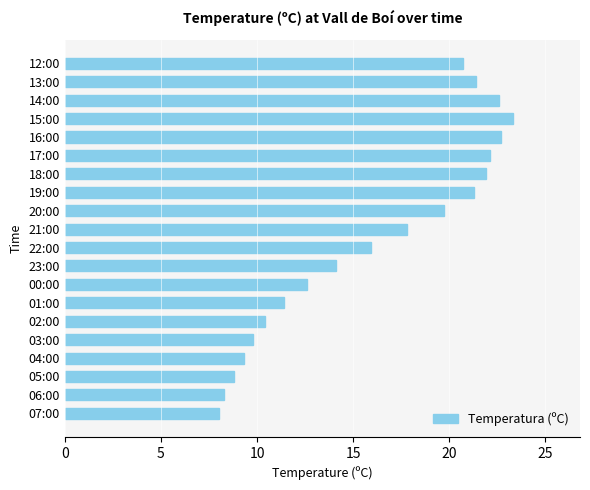

What is the difference between the maximum and second lowest values?

15.0